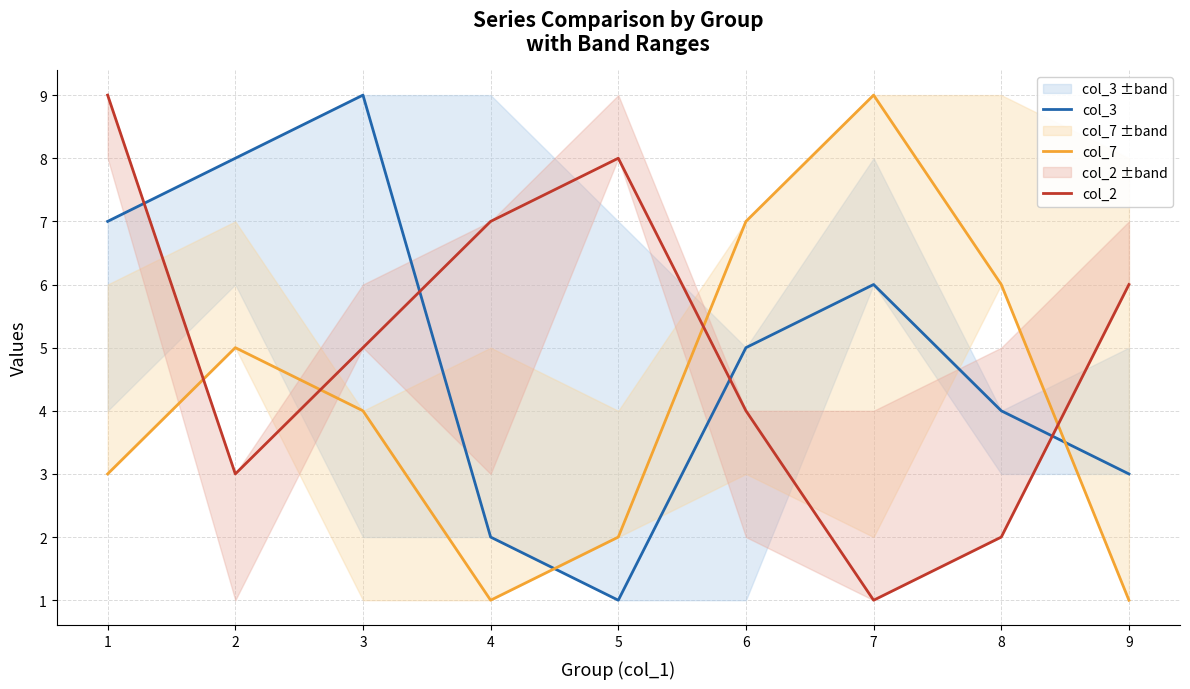

What is the value of the col_2 point at the 3rd from the left?

5